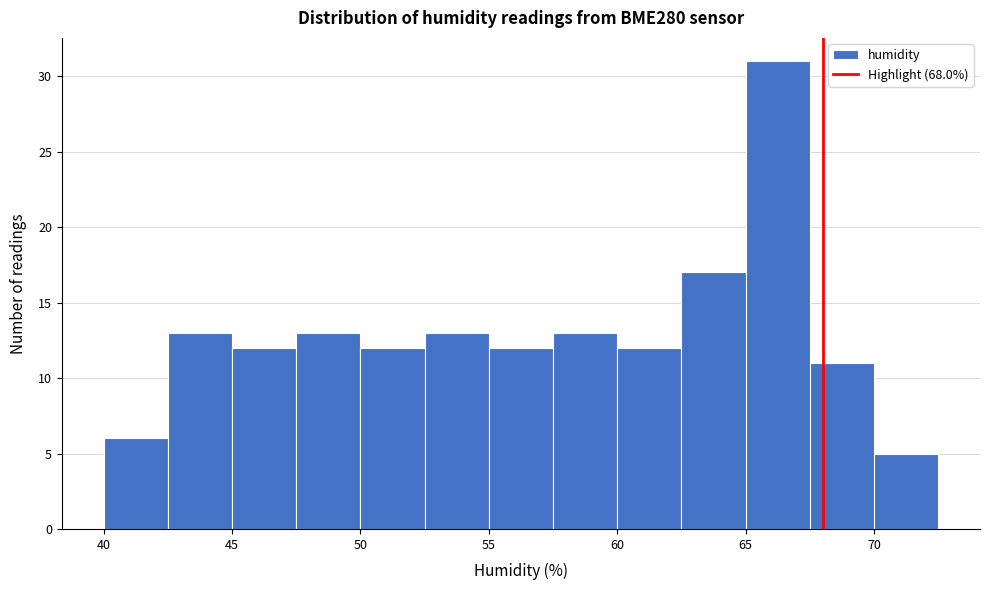

What is the height of the bar covering 65.0 to 67.5 on the x-axis? The values are not printed on the chart, so give them approximately, as read against the axis.

31